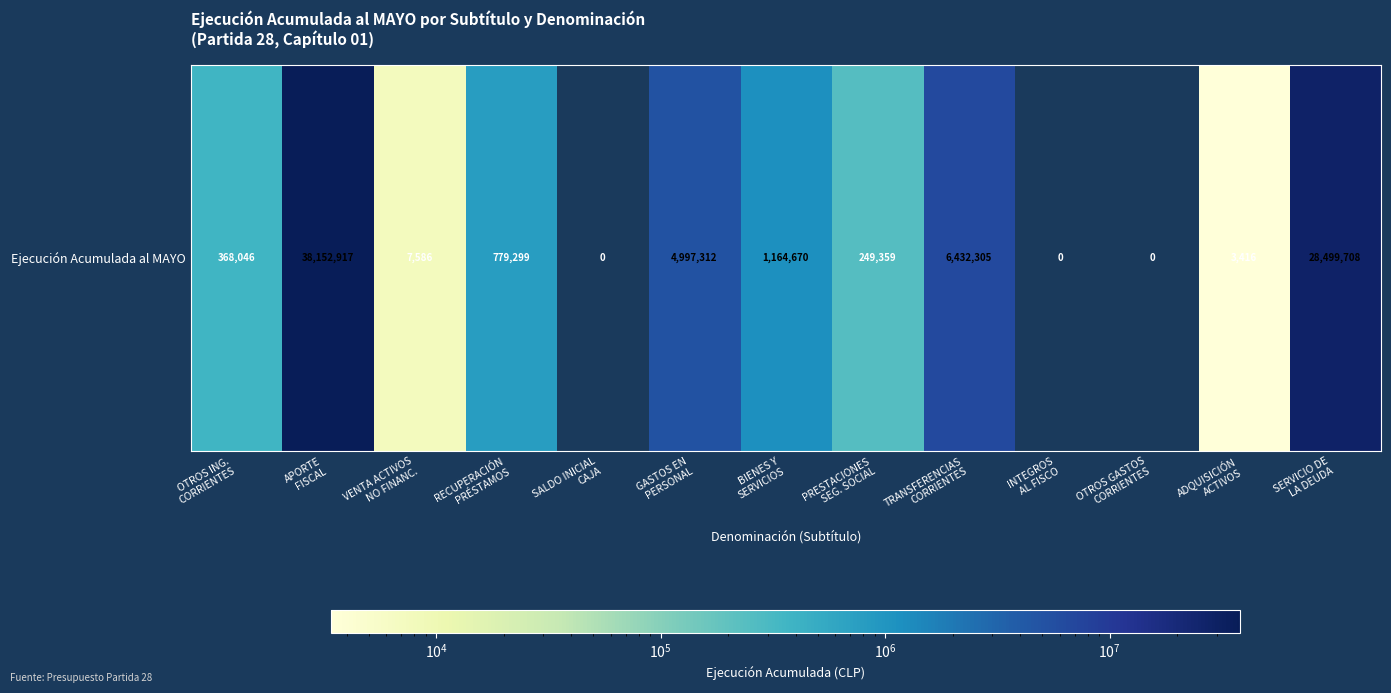

How many values are above zero?

10